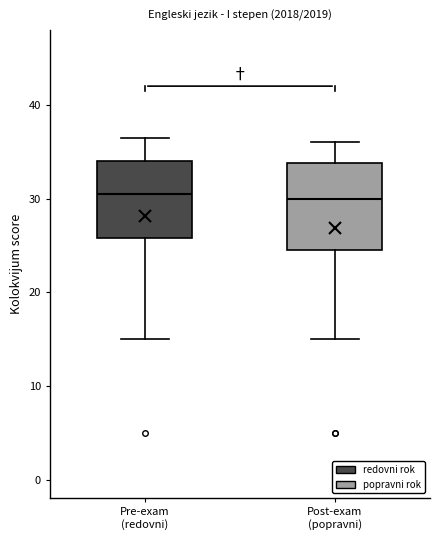

Reading left to right, read every box against the y-axis: the position of its median line, the range the box covers, and the ends of its whiskers. The values are not printed on the chart, so give them approximately, as read against the axis.

Pre-exam (redovni): median 31, box 26 to 34, whiskers 15 to 37
Post-exam (popravni): median 30, box 25 to 34, whiskers 15 to 36